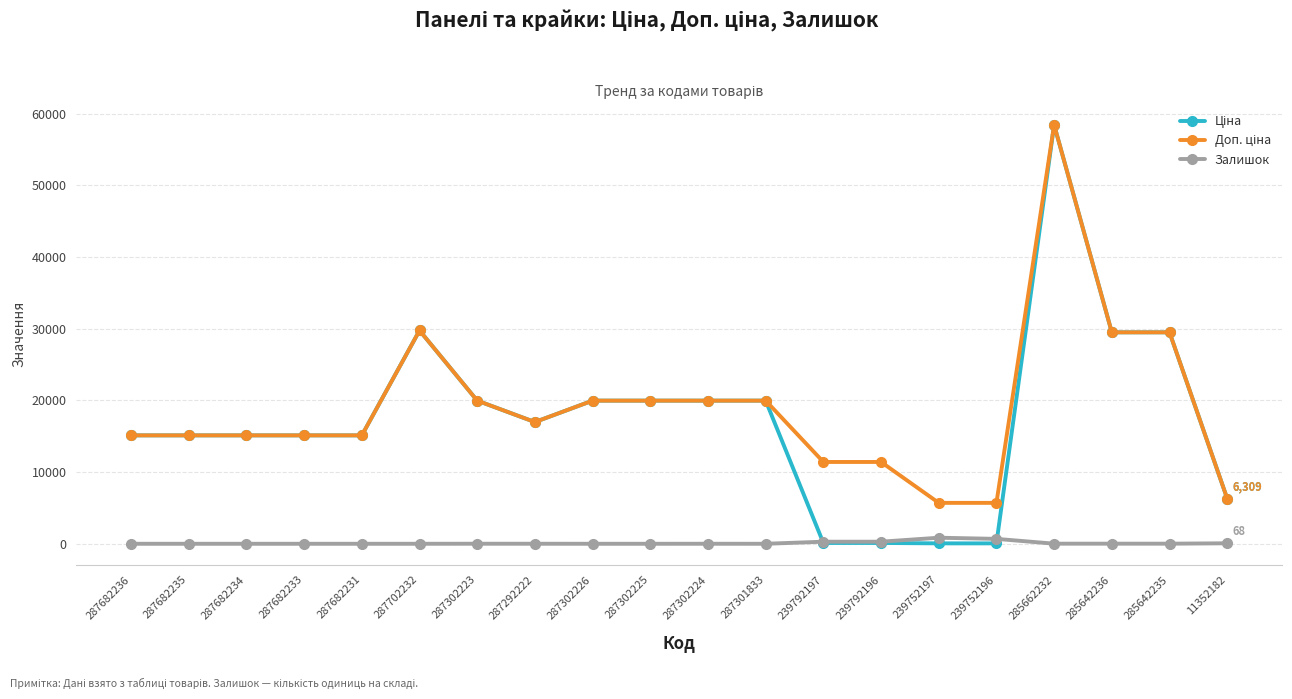

What is the maximum value shown in the chart?

58426.5